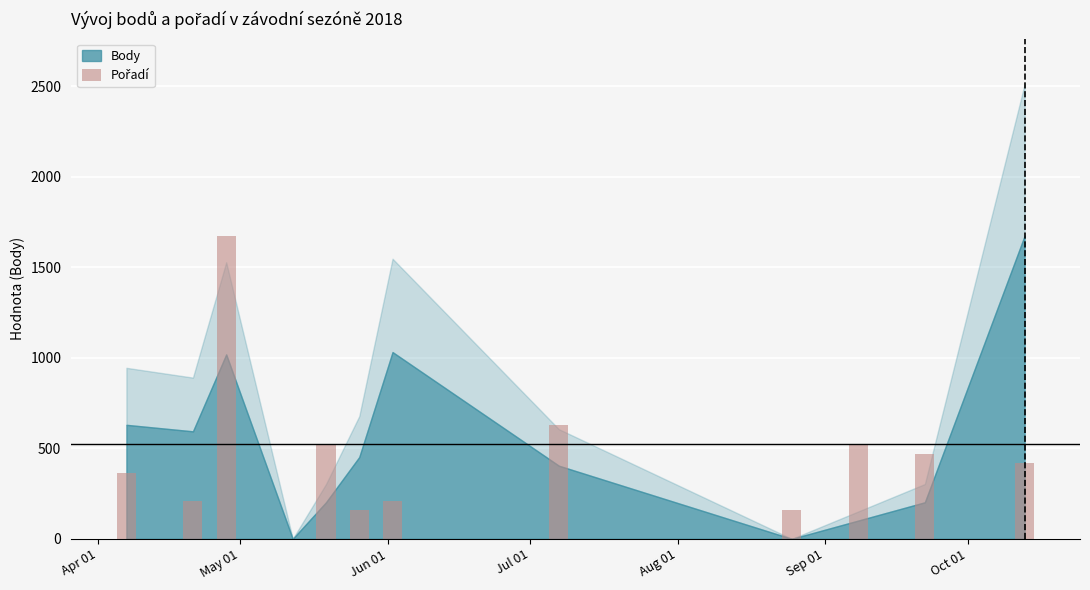

What is the sum of all values?

5339.1